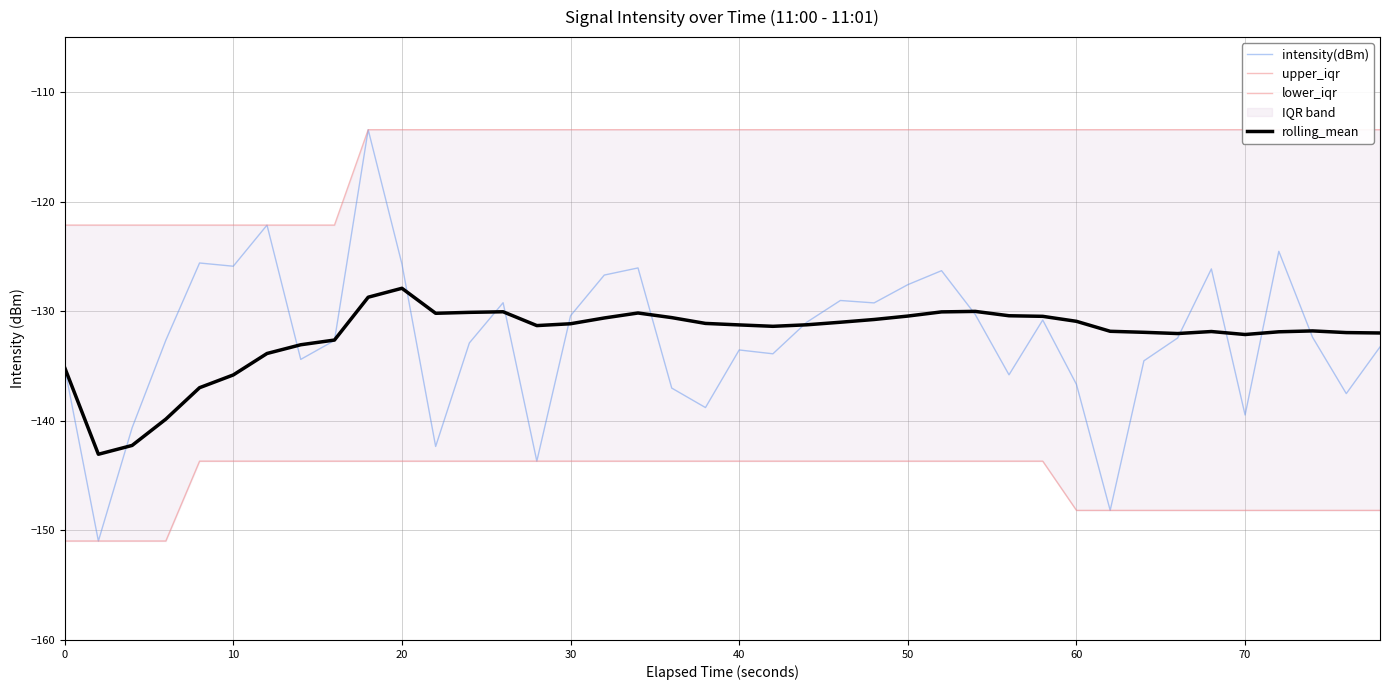

How many interior local valleys does the intensity(dBm) series have?

12